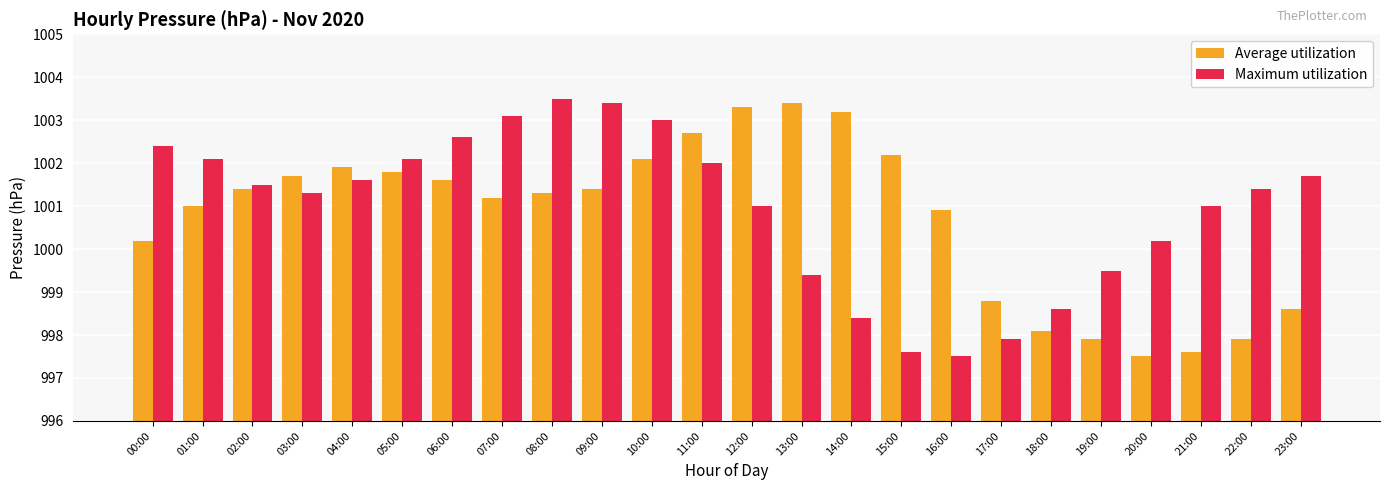

What is the label of the 17th bar from the left?

16:00